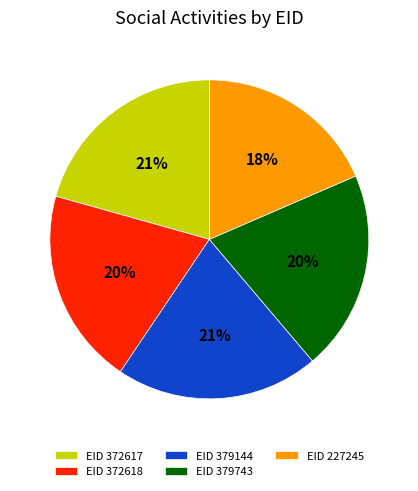

Is there any slice that represents more than half of the pie?

No